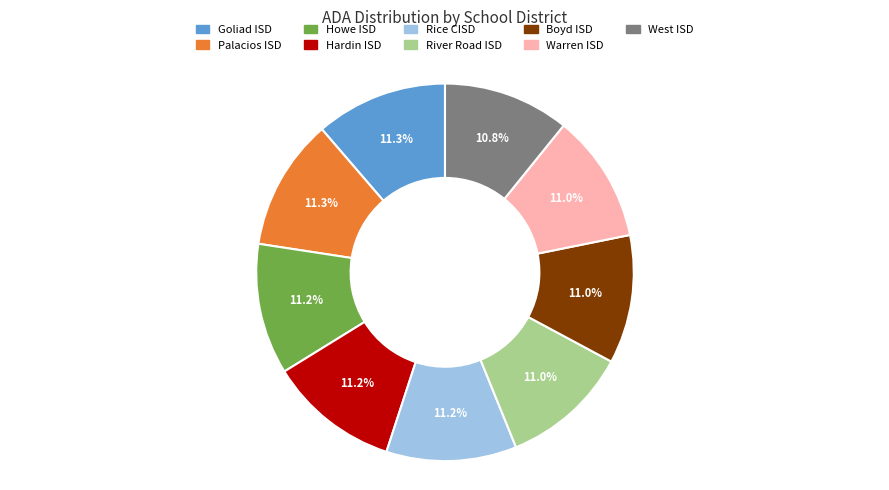

What percentage do Warren ISD and Goliad ISD together represent?

22.3%